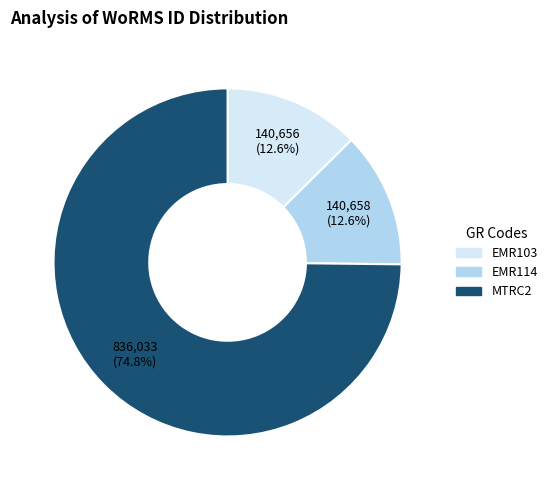

Which category accounts for the majority?

MTRC2